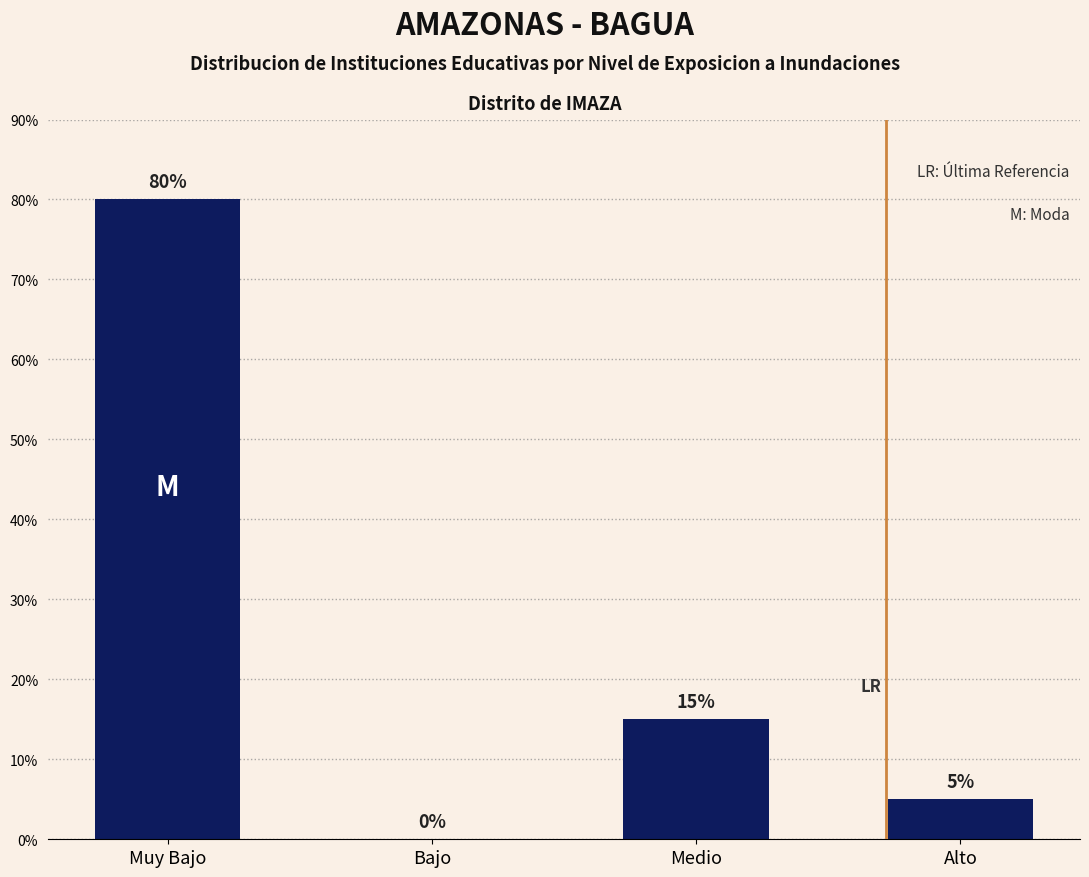

Reading left to right, transcribe all the data shown in this chart.

Muy Bajo=80	Bajo=0	Medio=15	Alto=5